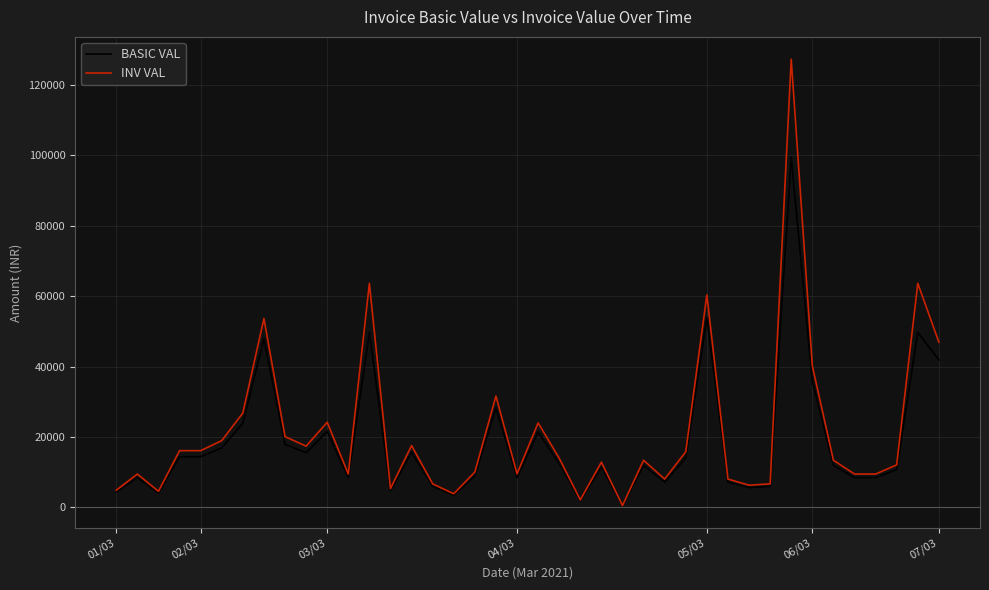

What is the maximum value for BASIC VAL?

99404.0